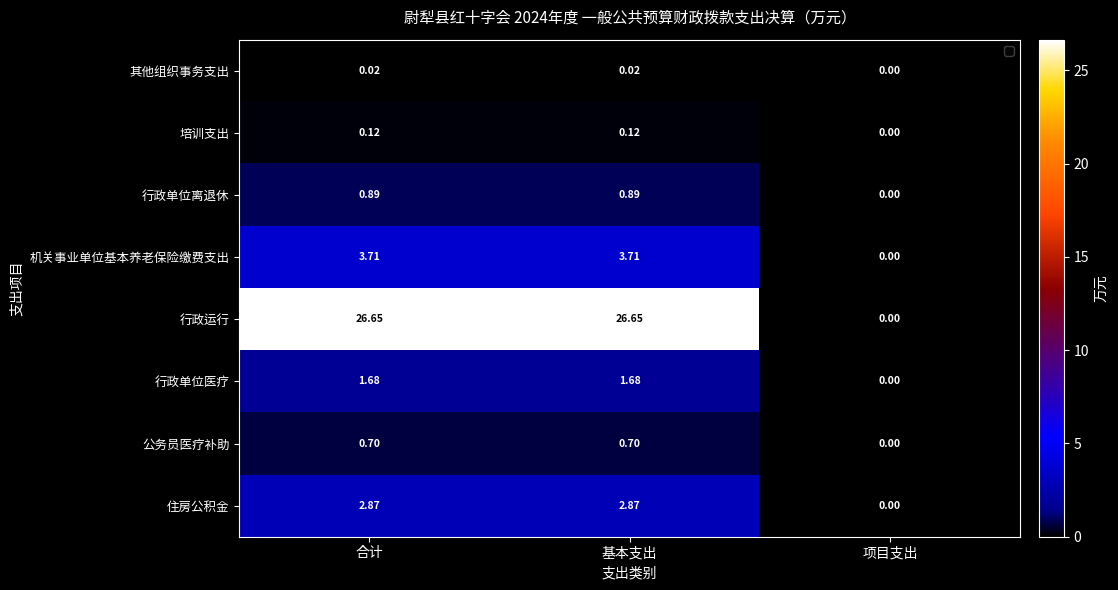

Rank the series by their maximum value, from lowest to highest.

其他组织事务支出, 培训支出, 公务员医疗补助, 行政单位离退休, 行政单位医疗, 住房公积金, 机关事业单位基本养老保险缴费支出, 行政运行